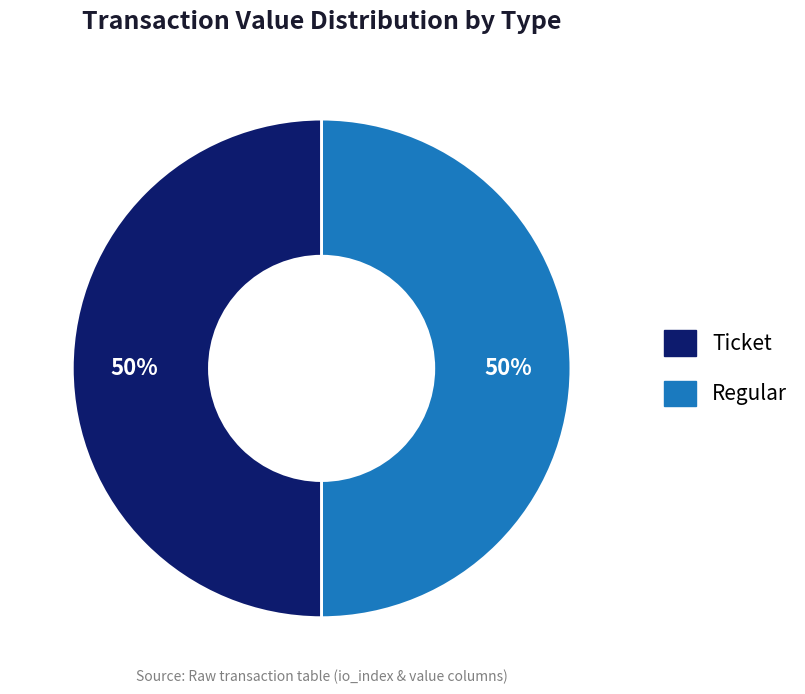

To the nearest percent, what is the combined percentage of Ticket and Regular?

100%